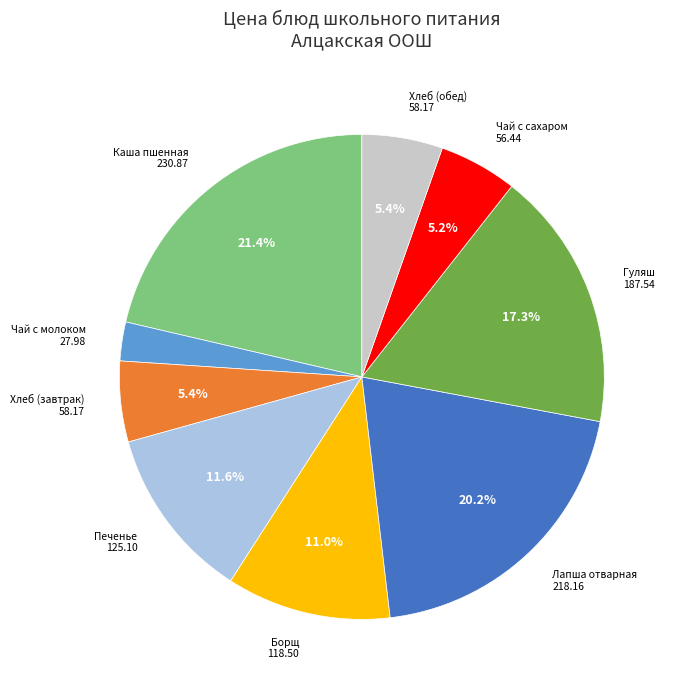

Count the number of slices in the pie.

9